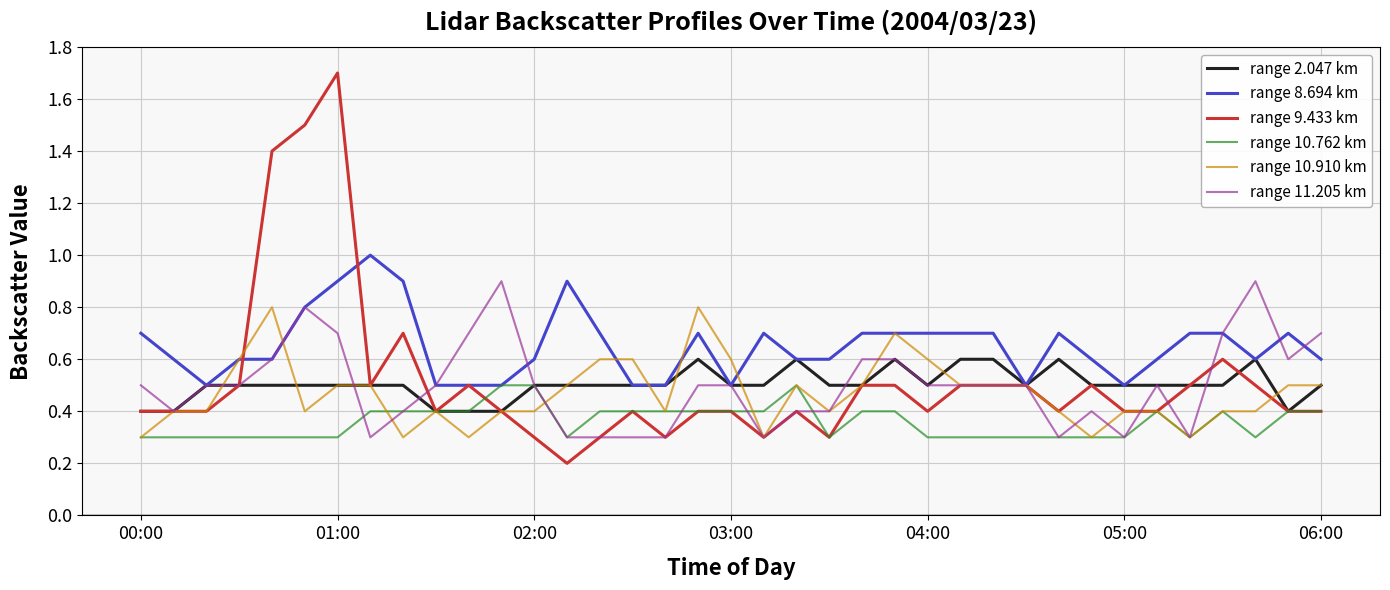

Reading right to left, transcribe all the data shown in this chart.

range 2.047 km: 0.5	0.4	0.6	0.5	0.5	0.5	0.5	0.5	0.6	0.5	0.6	0.6	0.5	0.6	0.5	0.5	0.6	0.5	0.5	0.6	0.5	0.5	0.5	0.5	0.5	0.4	0.4	0.4	0.5	0.5	0.5	0.5	0.5	0.5	0.5	0.4	0.4
range 8.694 km: 0.6	0.7	0.6	0.7	0.7	0.6	0.5	0.6	0.7	0.5	0.7	0.7	0.7	0.7	0.7	0.6	0.6	0.7	0.5	0.7	0.5	0.5	0.7	0.9	0.6	0.5	0.5	0.5	0.9	1.0	0.9	0.8	0.6	0.6	0.5	0.6	0.7
range 9.433 km: 0.4	0.4	0.5	0.6	0.5	0.4	0.4	0.5	0.4	0.5	0.5	0.5	0.4	0.5	0.5	0.3	0.4	0.3	0.4	0.4	0.3	0.4	0.3	0.2	0.3	0.4	0.5	0.4	0.7	0.5	1.7	1.5	1.4	0.5	0.4	0.4	0.4
range 10.762 km: 0.4	0.4	0.3	0.4	0.3	0.4	0.3	0.3	0.3	0.3	0.3	0.3	0.3	0.4	0.4	0.3	0.5	0.4	0.4	0.4	0.4	0.4	0.4	0.3	0.5	0.5	0.4	0.4	0.4	0.4	0.3	0.3	0.3	0.3	0.3	0.3	0.3
range 10.910 km: 0.5	0.5	0.4	0.4	0.3	0.4	0.4	0.3	0.4	0.5	0.5	0.5	0.6	0.7	0.5	0.4	0.5	0.3	0.6	0.8	0.4	0.6	0.6	0.5	0.4	0.4	0.3	0.4	0.3	0.5	0.5	0.4	0.8	0.6	0.4	0.4	0.3
range 11.205 km: 0.7	0.6	0.9	0.7	0.3	0.5	0.3	0.4	0.3	0.5	0.5	0.5	0.5	0.6	0.6	0.4	0.4	0.3	0.5	0.5	0.3	0.3	0.3	0.3	0.5	0.9	0.7	0.5	0.4	0.3	0.7	0.8	0.6	0.5	0.5	0.4	0.5